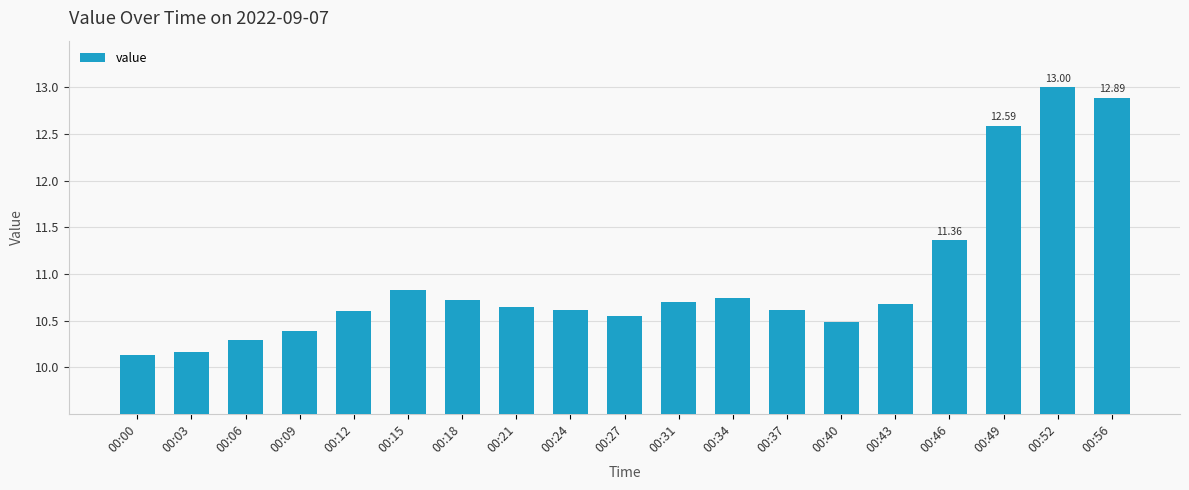

Between 00:52 and 00:34, which is larger?

00:52